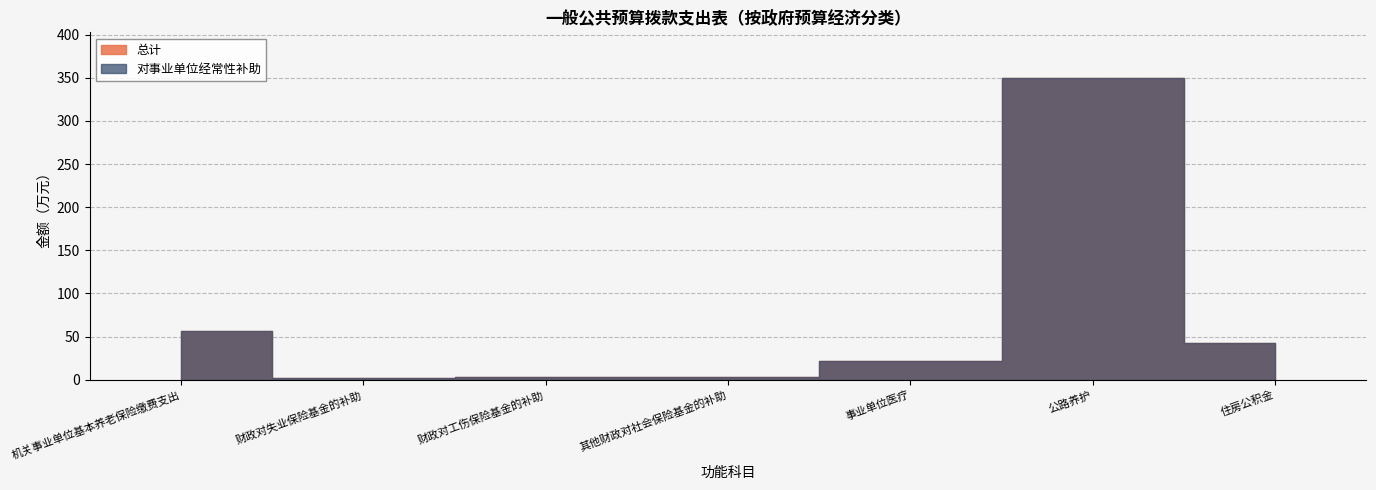

What is the label of the 7th point from the left?

住房公积金